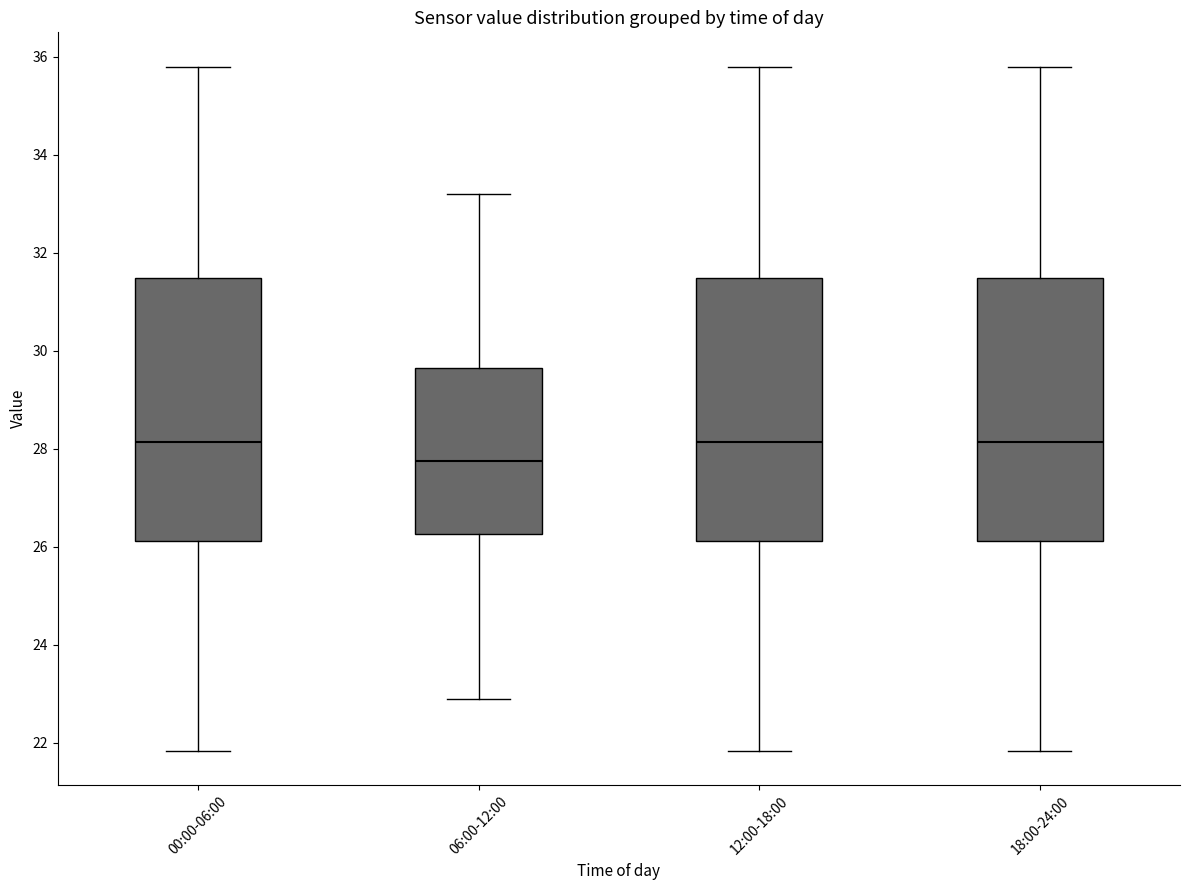

Reading left to right, read every box against the y-axis: the position of its median line, the range the box covers, and the ends of its whiskers. The values are not printed on the chart, so give them approximately, as read against the axis.

00:00-06:00: median 28.2, box 26.2 to 31.4, whiskers 21.8 to 35.8
06:00-12:00: median 27.8, box 26.2 to 29.6, whiskers 23.0 to 33.2
12:00-18:00: median 28.2, box 26.2 to 31.4, whiskers 21.8 to 35.8
18:00-24:00: median 28.2, box 26.2 to 31.4, whiskers 21.8 to 35.8